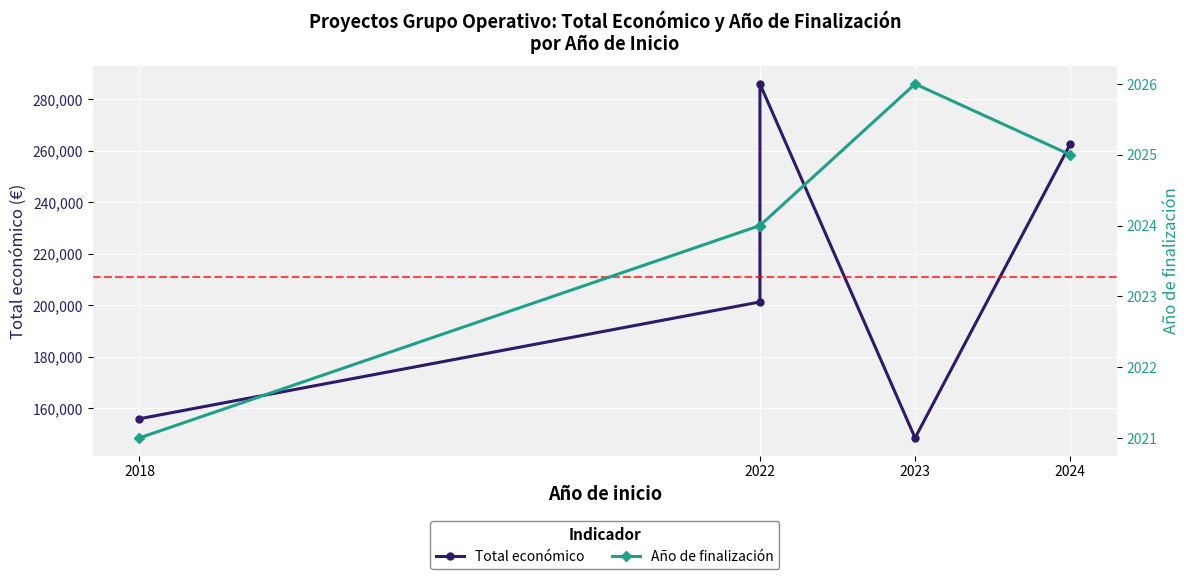

What is the sum of all Total económico values?

1054497